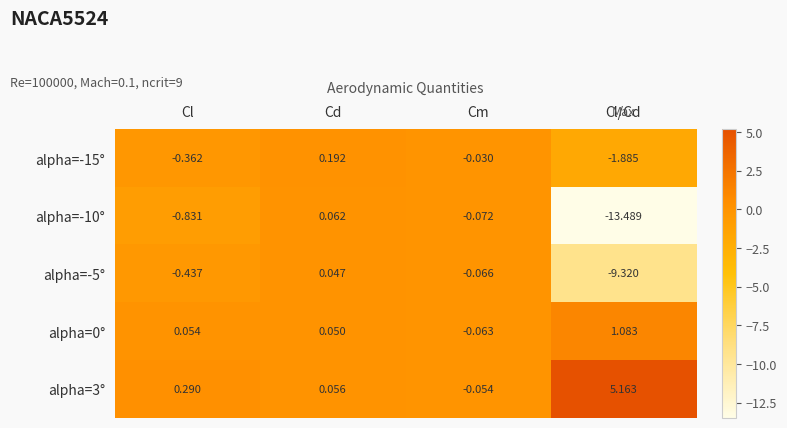

Which category has the highest value across all series?

Cl/Cd